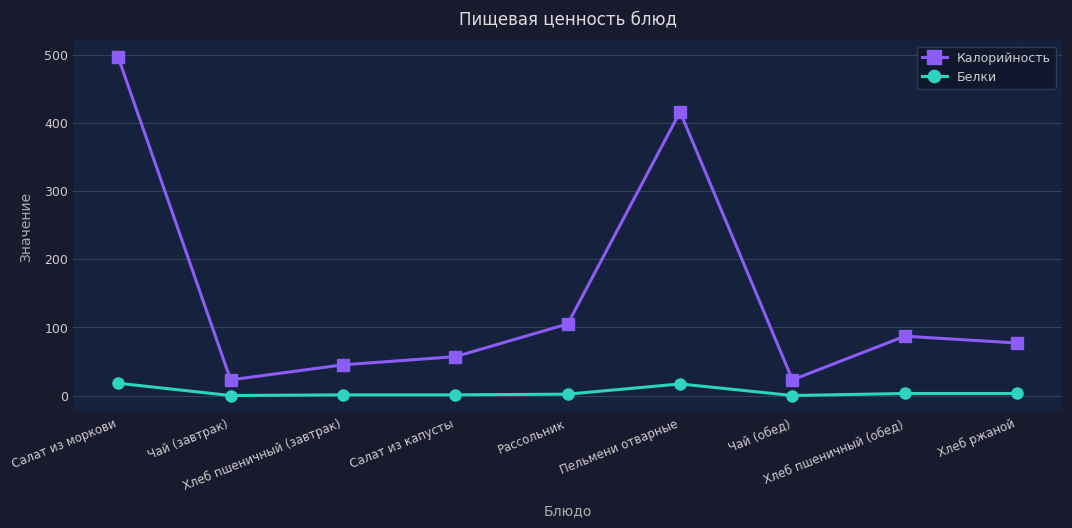

Rank the series at Хлеб ржаной from highest to lowest value.

Калорийность, Белки